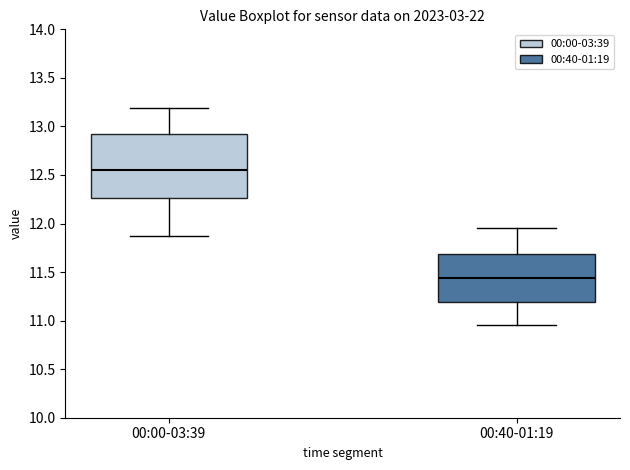

Which box's median line is the lowest?

00:40-01:19